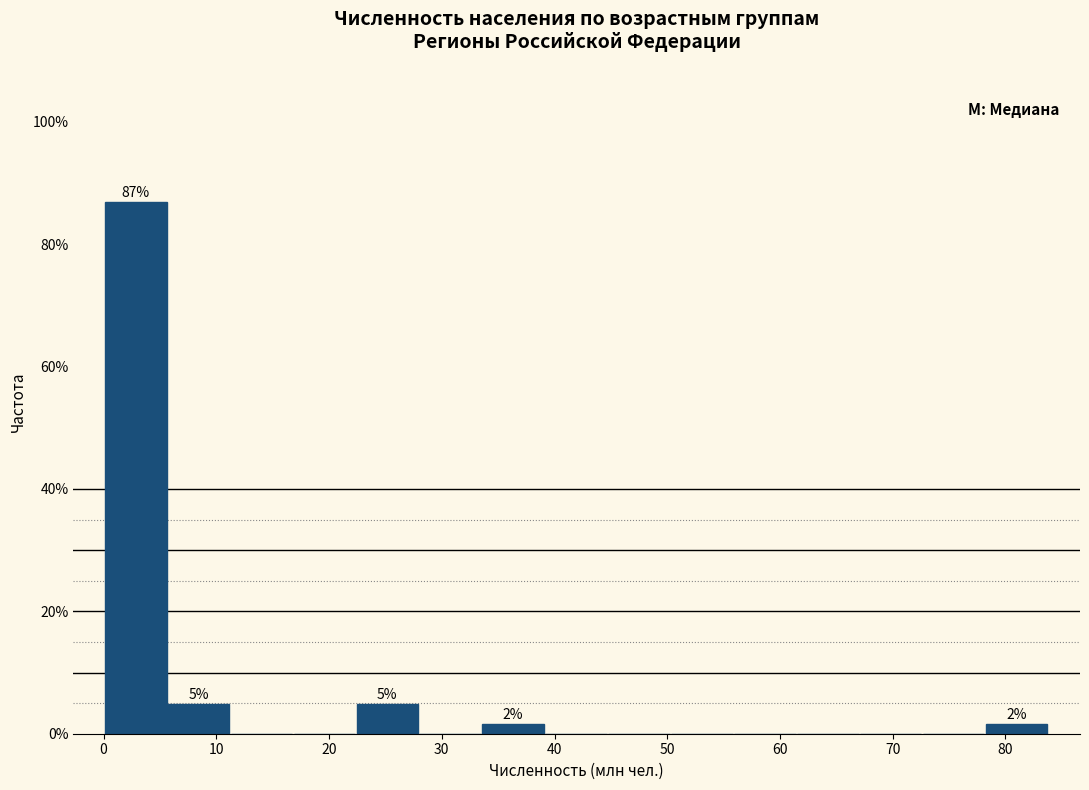

Which range on the x-axis has the tallest bar?

0 to 6